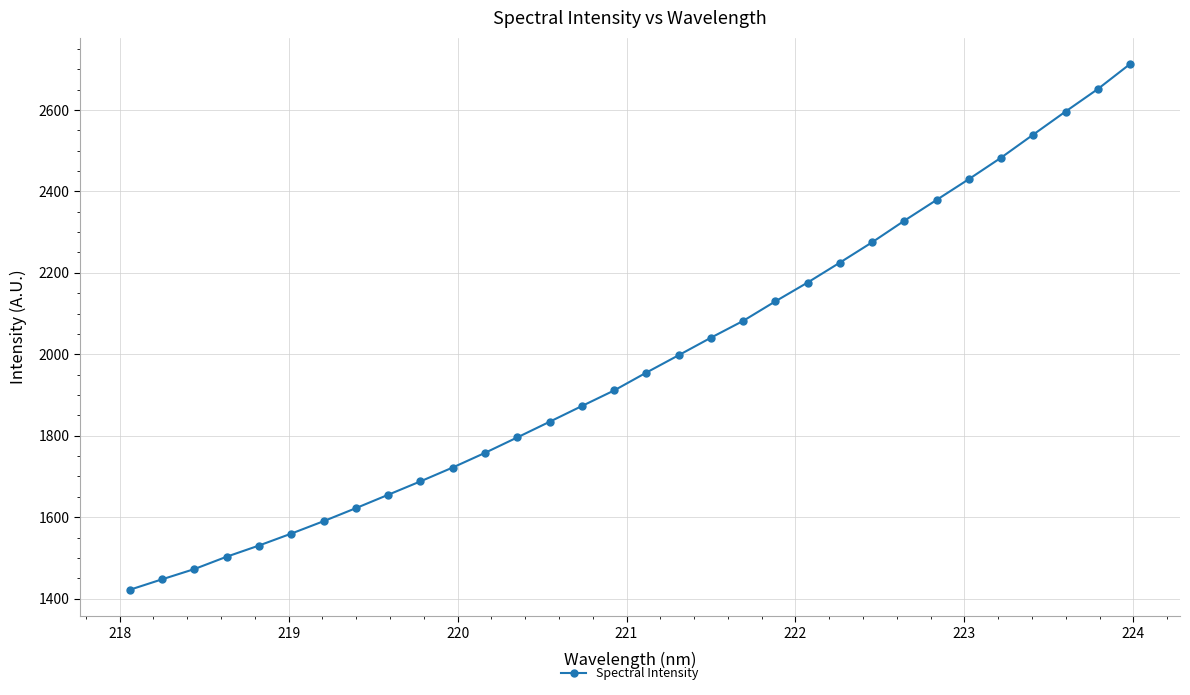

What is the greatest value displayed?

2712.5